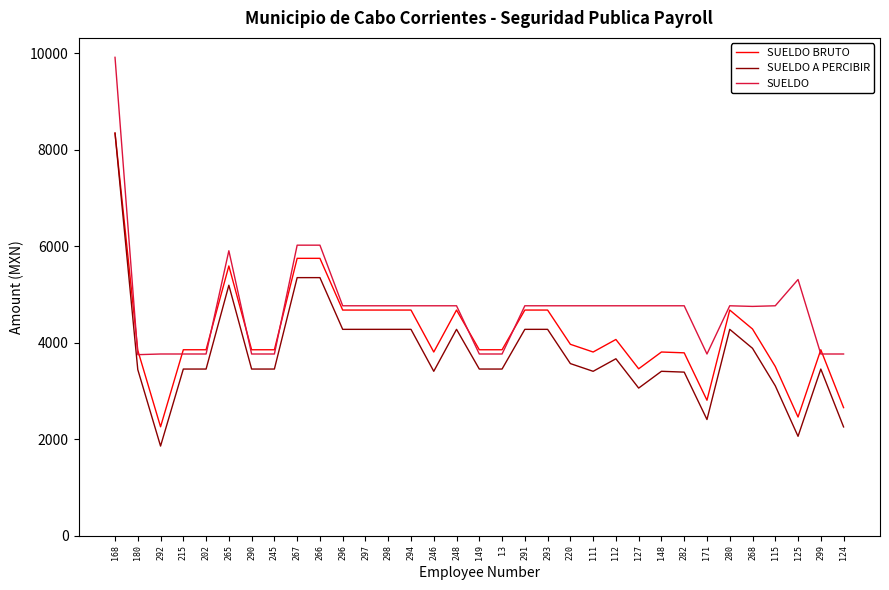

Which label corresponds to the largest value in the chart?

168